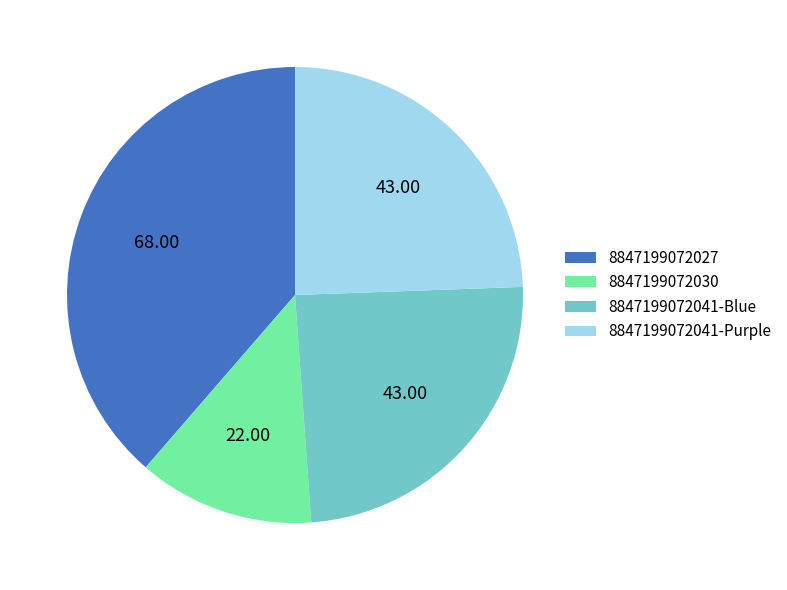

Do 8847199072041-Purple and 8847199072041-Blue together represent more than half of the pie?

No